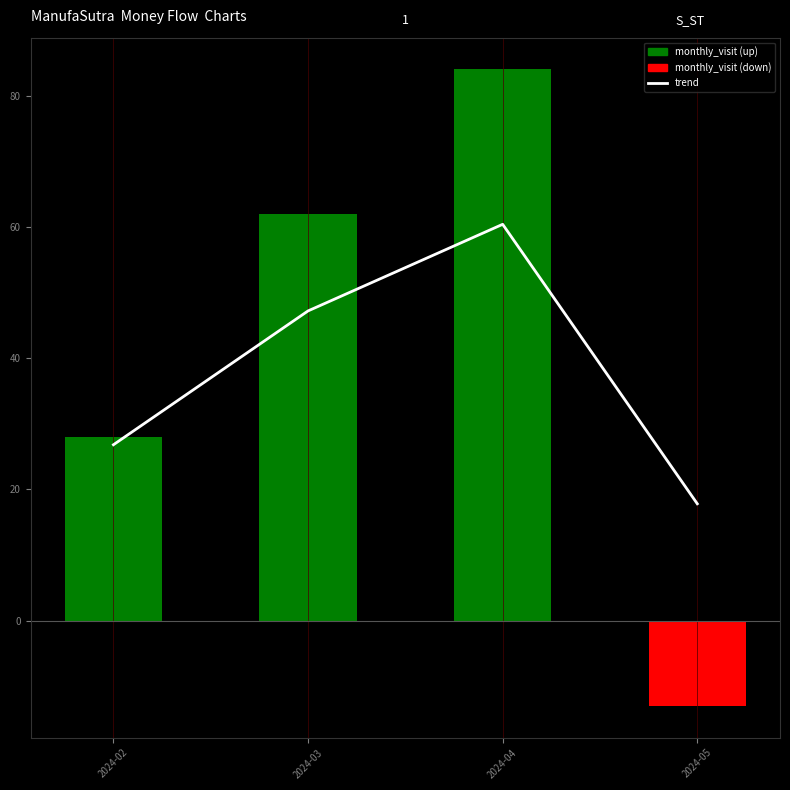

Reading left to right, extract all data points from this chart.

trend: 2024-02=26.8	2024-03=47.2	2024-04=60.4	2024-05=17.8
monthly_visit: 2024-02=28.0	2024-03=62.0	2024-04=84.0	2024-05=-13.0